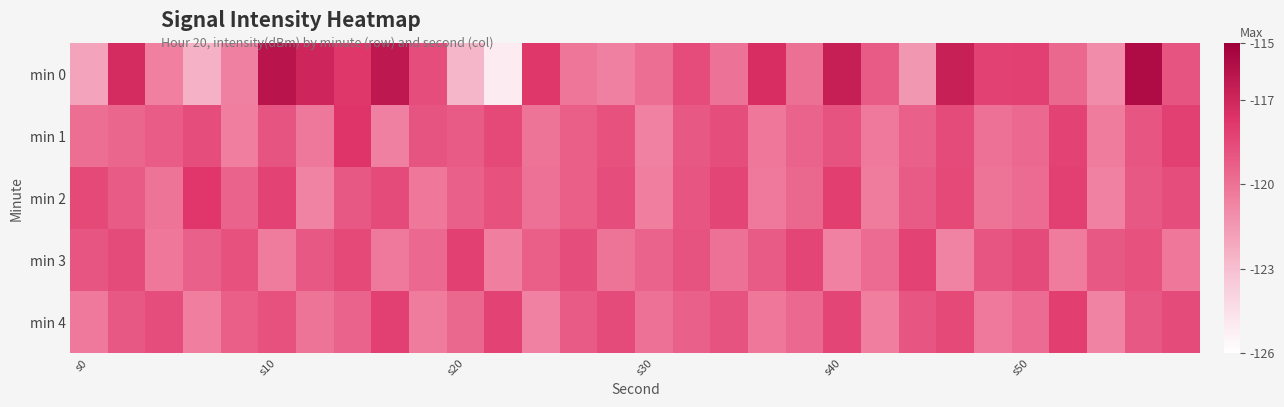

At how many categories does at least one series exceed -117?

5